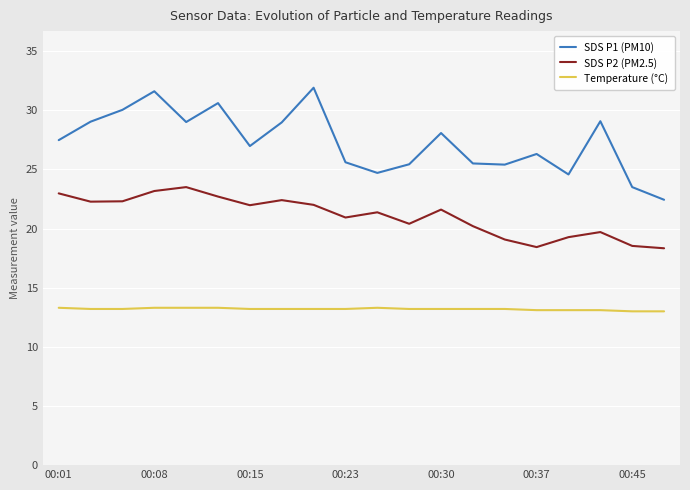

Rank the series by their maximum value, from lowest to highest.

Temperature (°C), SDS P2 (PM2.5), SDS P1 (PM10)